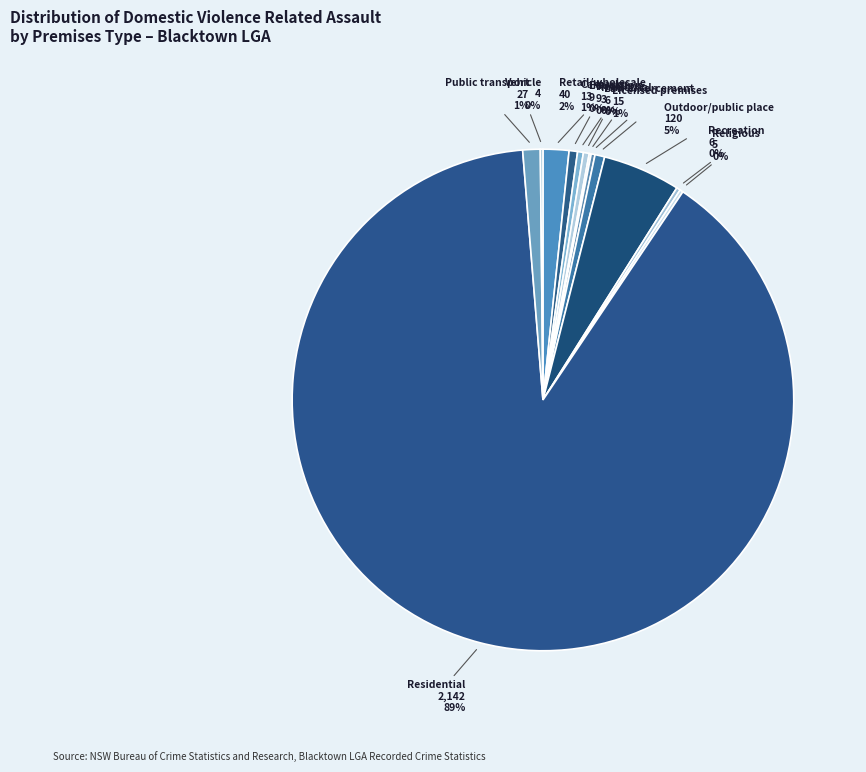

Approximately how many times larger is the value at Carpark compared to Education?

1.4